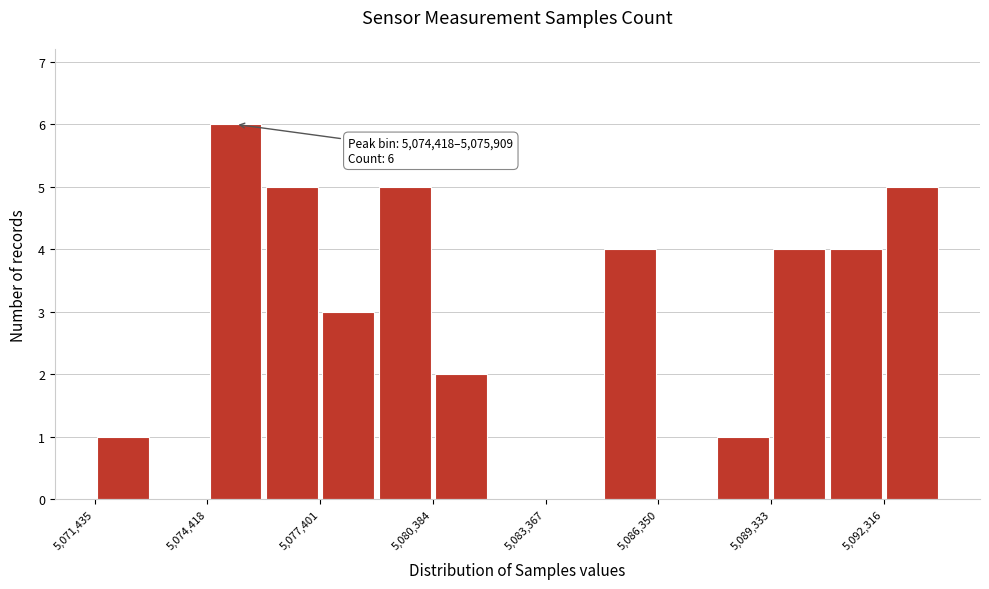

Read against the x-axis, roughly where is the centre of the tallest bar?

5075000